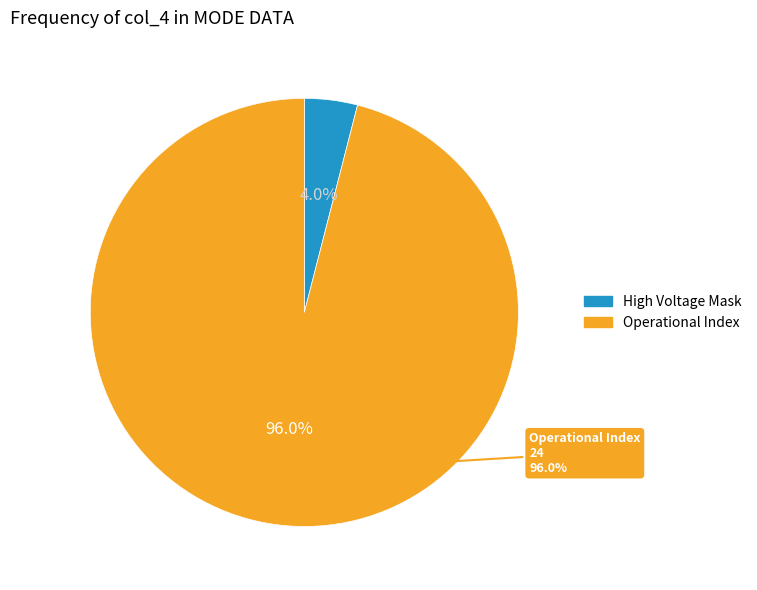

How much of the chart is everything except Energy Cycle Mode?

100.0%